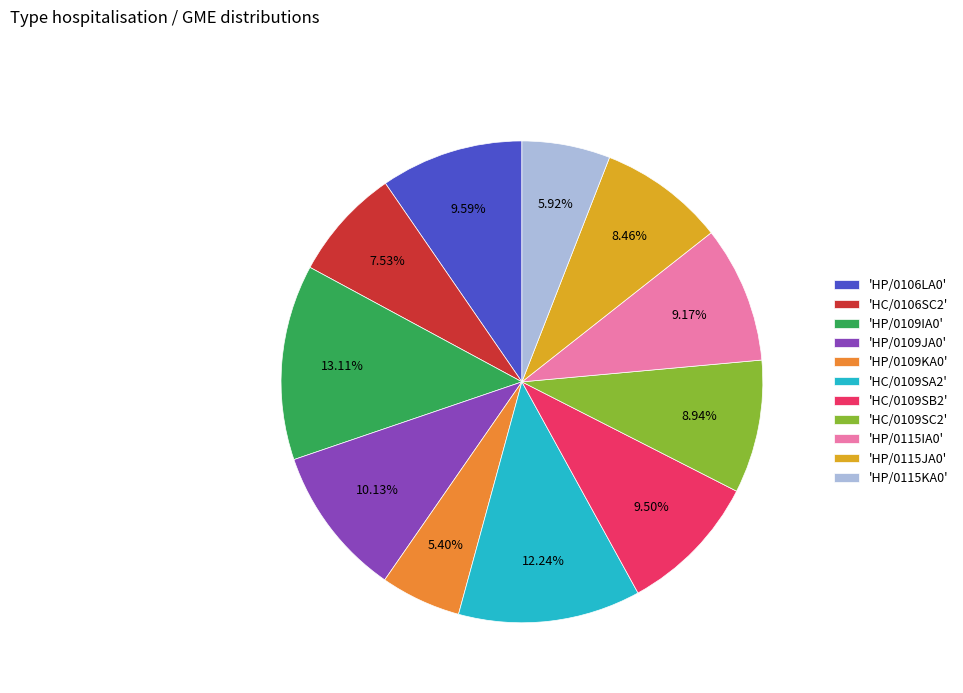

Combined, do 'HP/0109IA0' and 'HP/0106LA0' account for over 50%?

No